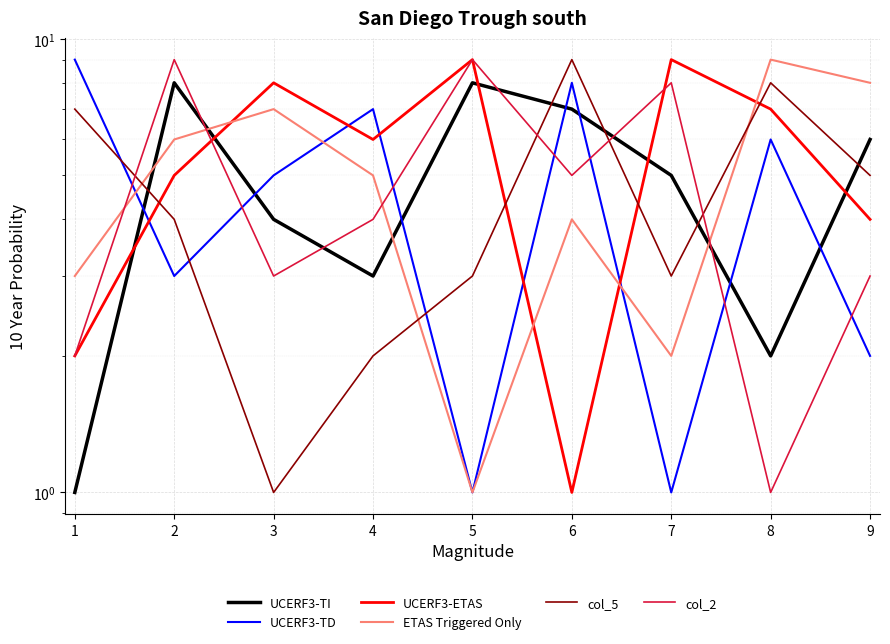

Is the value of col_5 at 8 greater than the value of UCERF3-ETAS at 4?

Yes